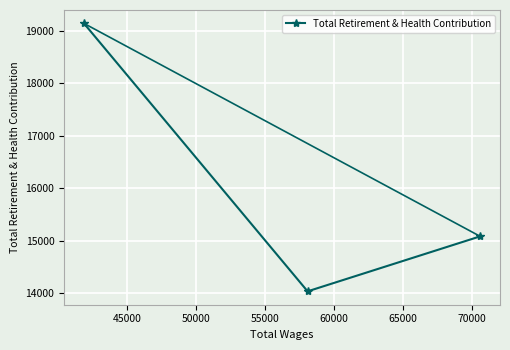

How many values are below 15085?

1